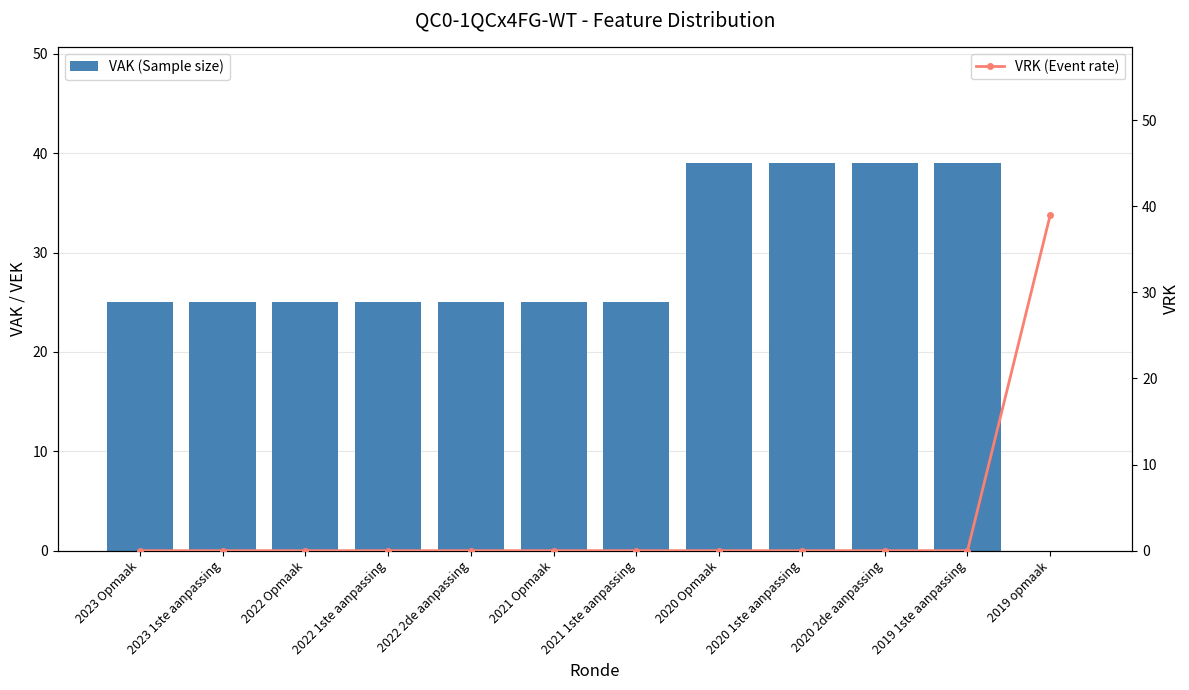

Which series changed the most between 2023 1ste aanpassing and 2019 opmaak?

VRK (Event rate)